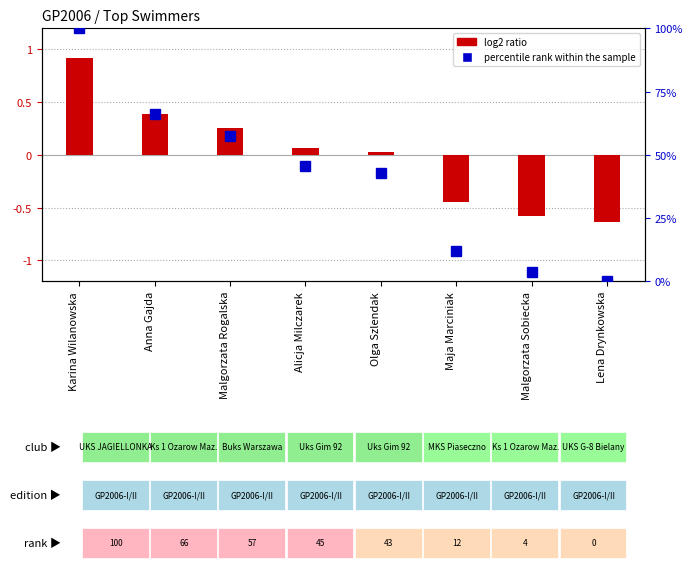

What is the value of the percentile rank within the sample bar at the 6th from the left?

12.1